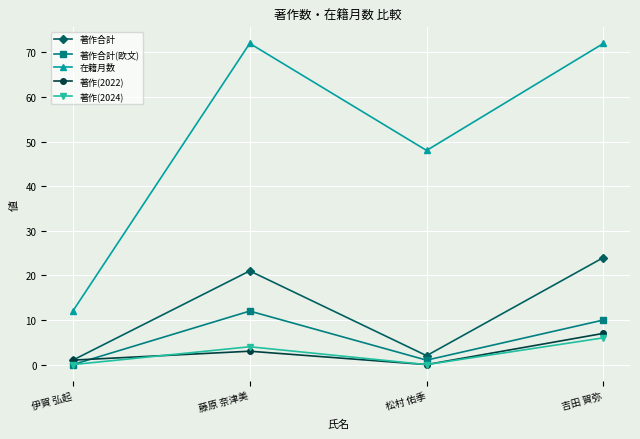

At which category does 著作合計(欧文) reach its first local valley?

松村 佑季